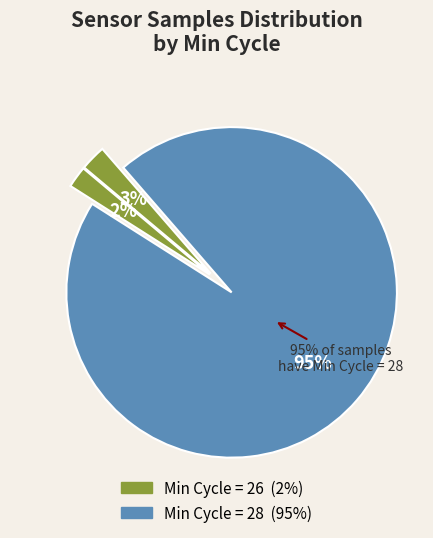

Which has a higher value, 28 or 28?

28